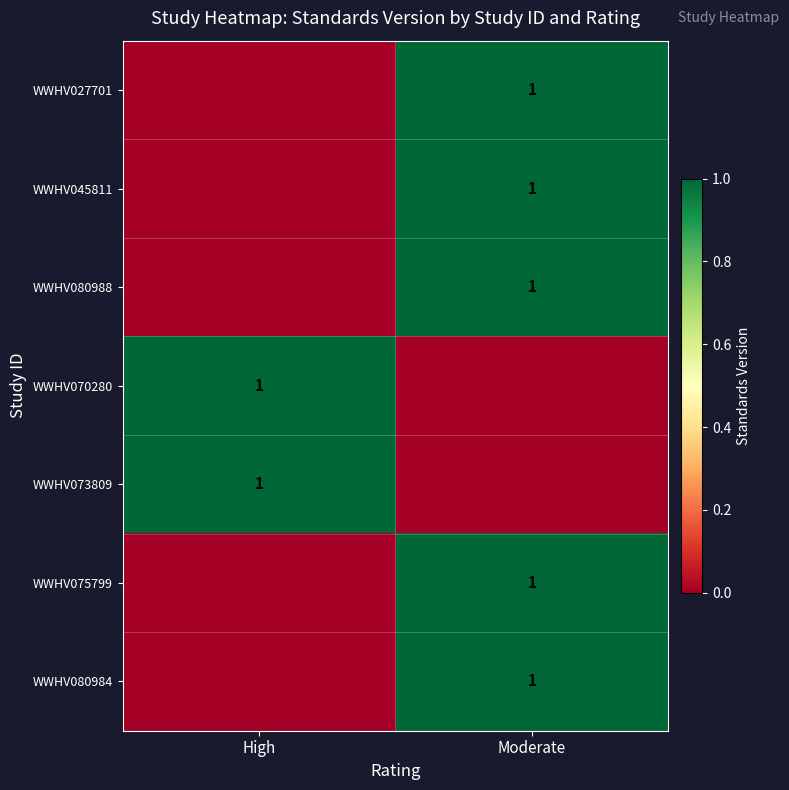

Is it true that WWHV073809 equals 1 at High?

True